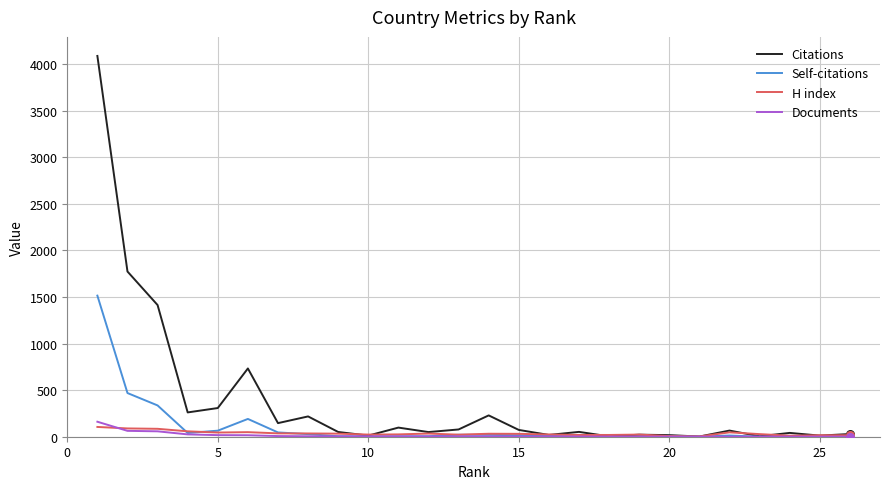

Which series has the largest range (max minus min)?

Citations